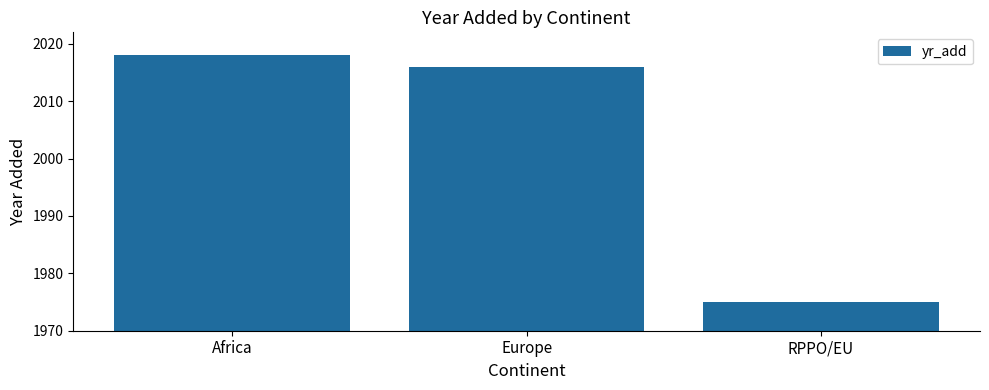

List the labels in order of value, largest first.

Africa, Europe, RPPO/EU